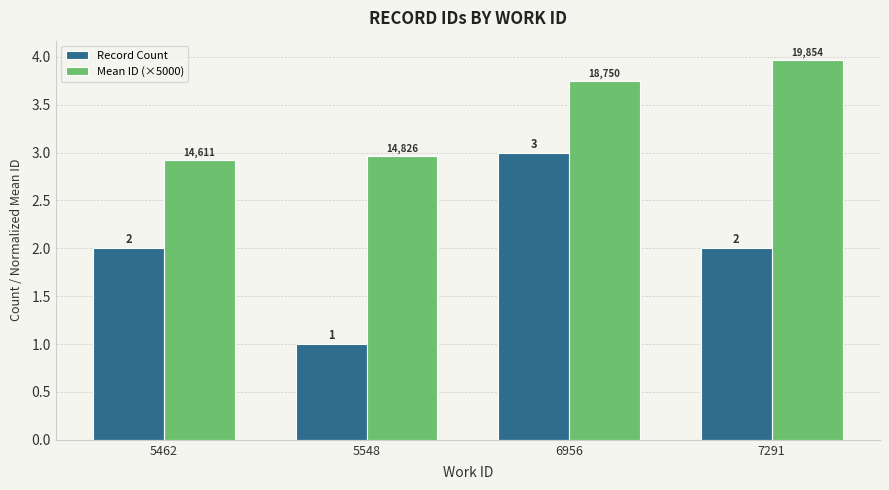

At which category does the chart reach its minimum across all series?

5548